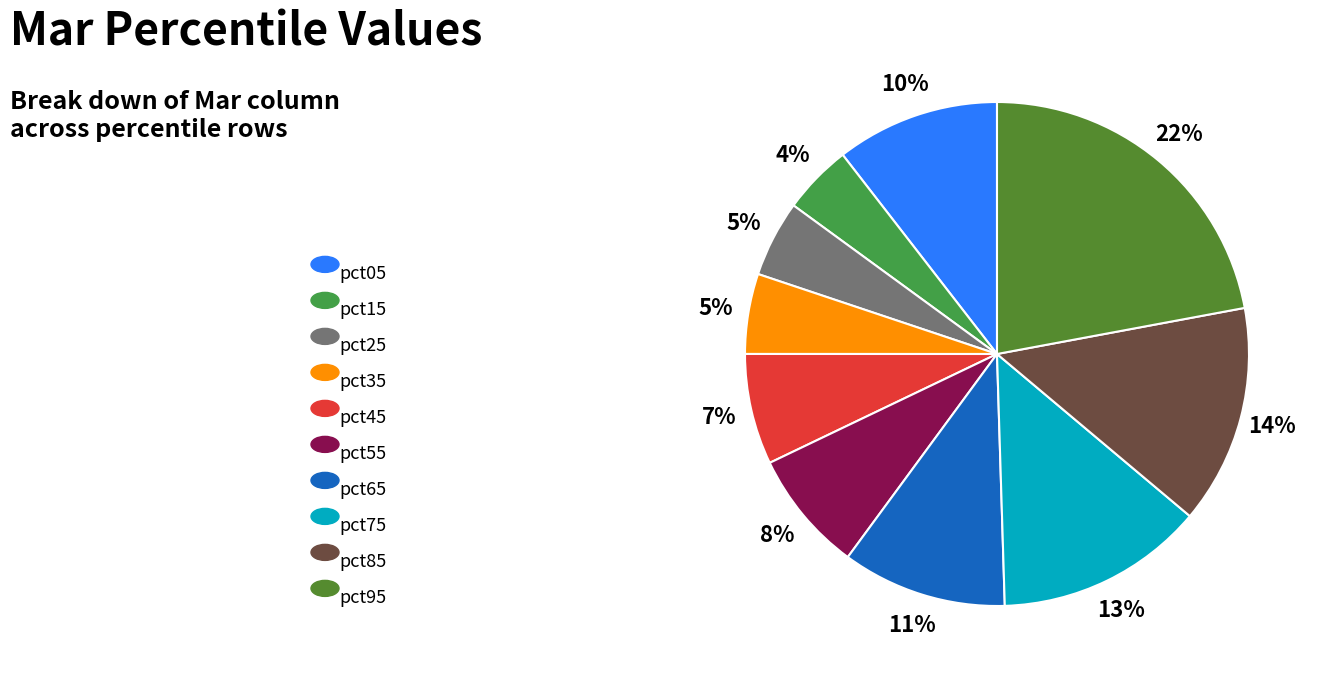

How many segments does this pie chart have?

10